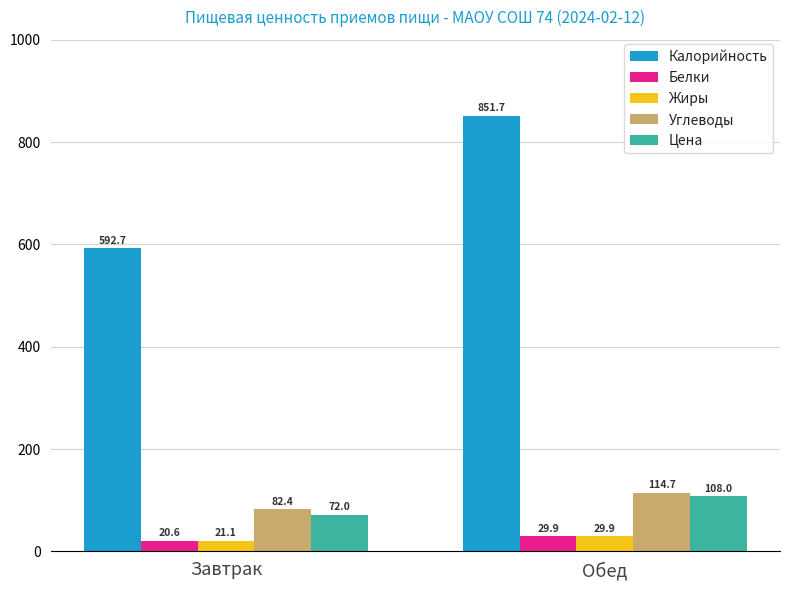

Does the chart contain stacked bars?

No